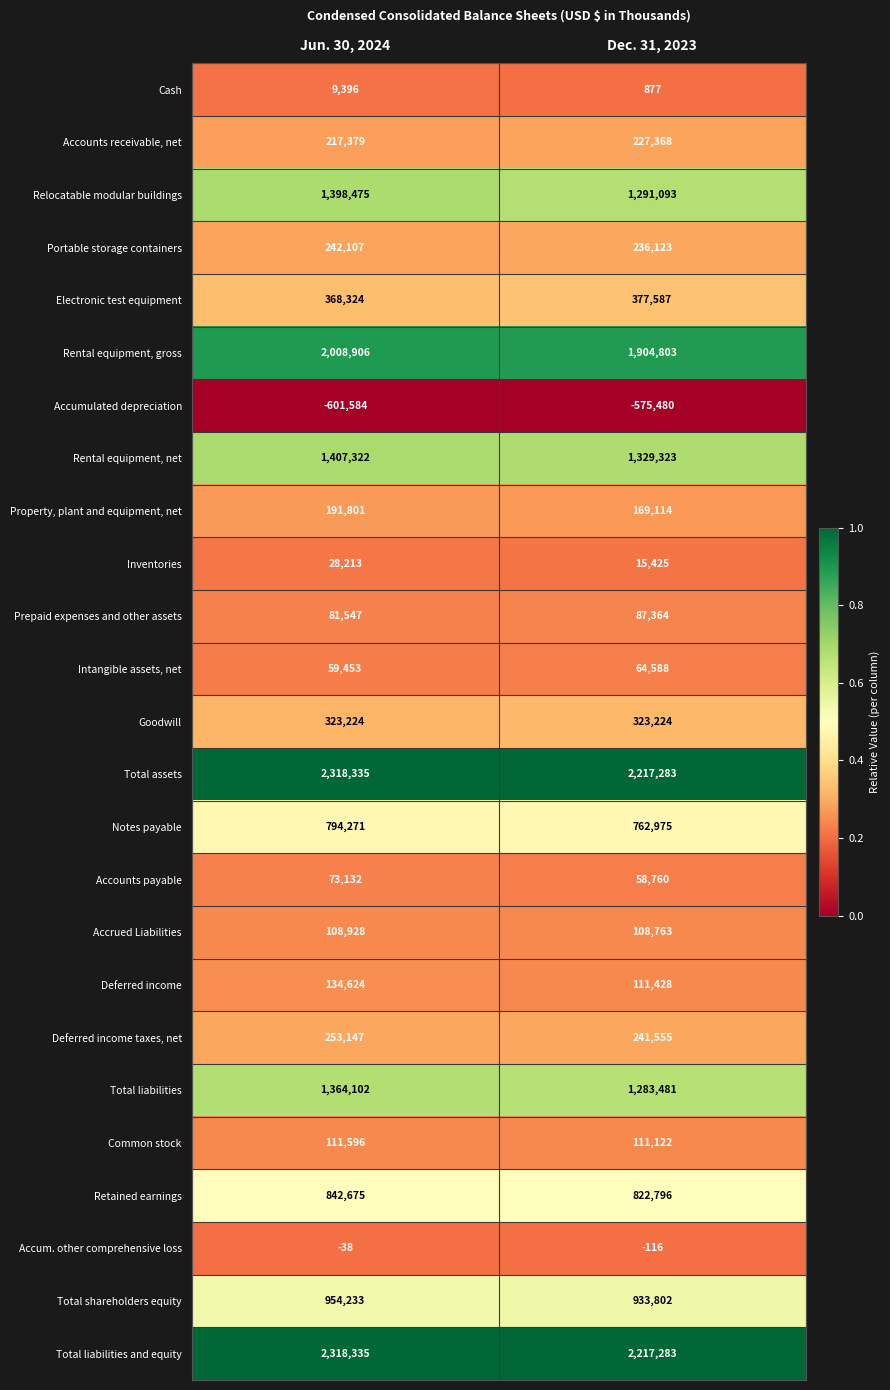

At how many categories does at least one series exceed 0?

2